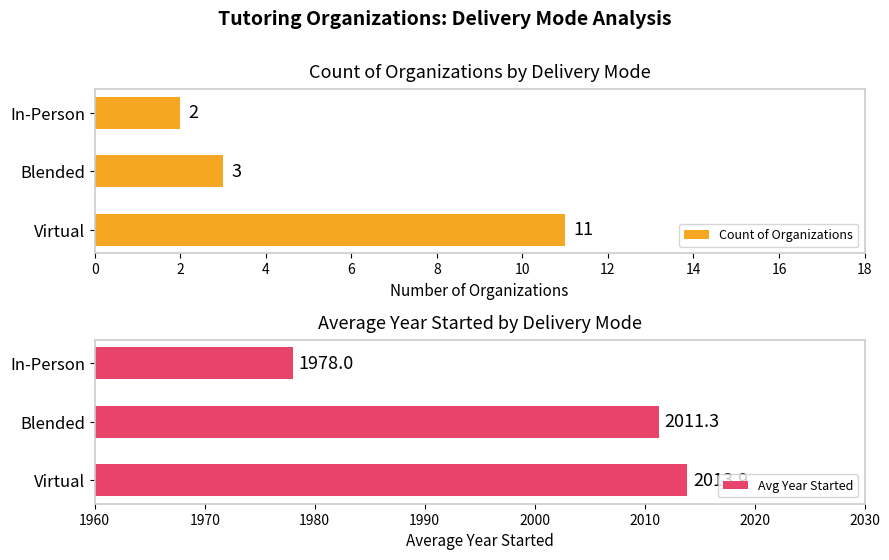

What is the average value of the Avg Year Started series?

2001.1